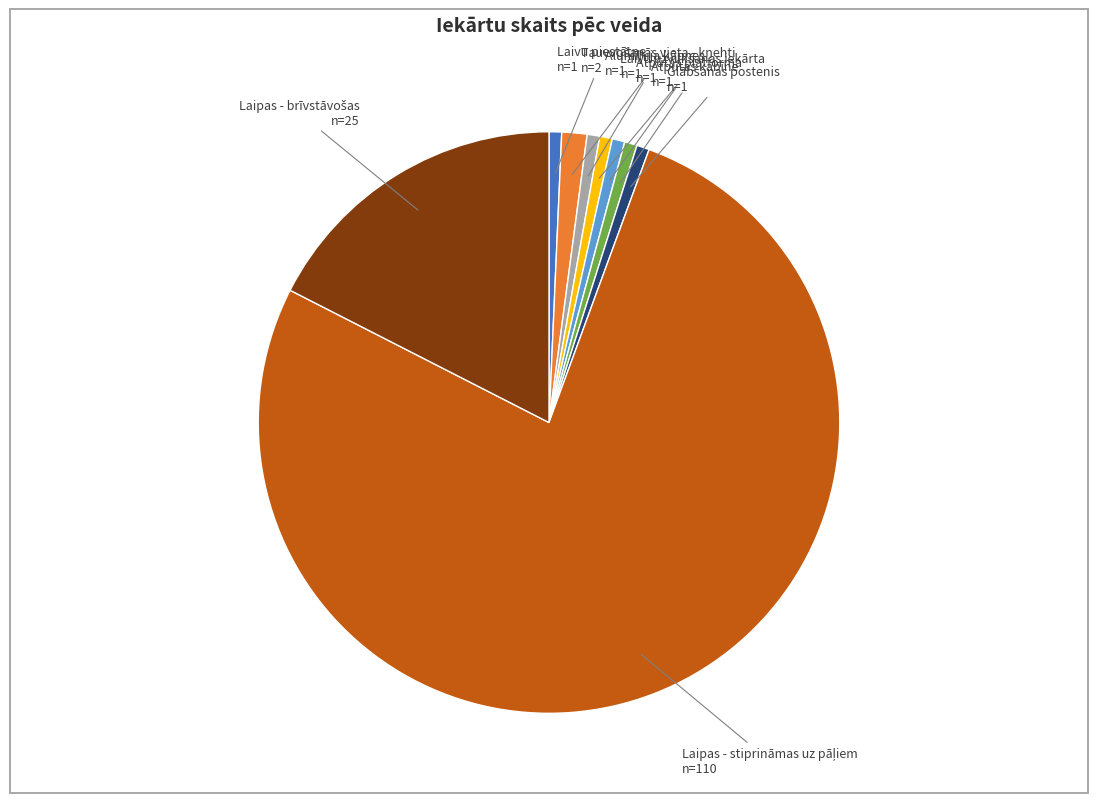

Is there a majority slice in this chart?

Yes